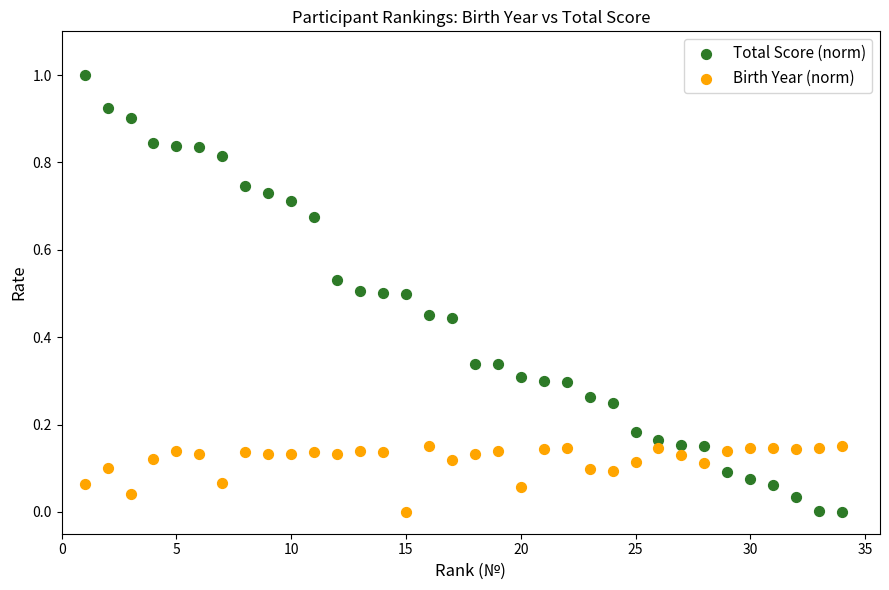

What is the X range (max minus min) for the scatter plot?

33.0